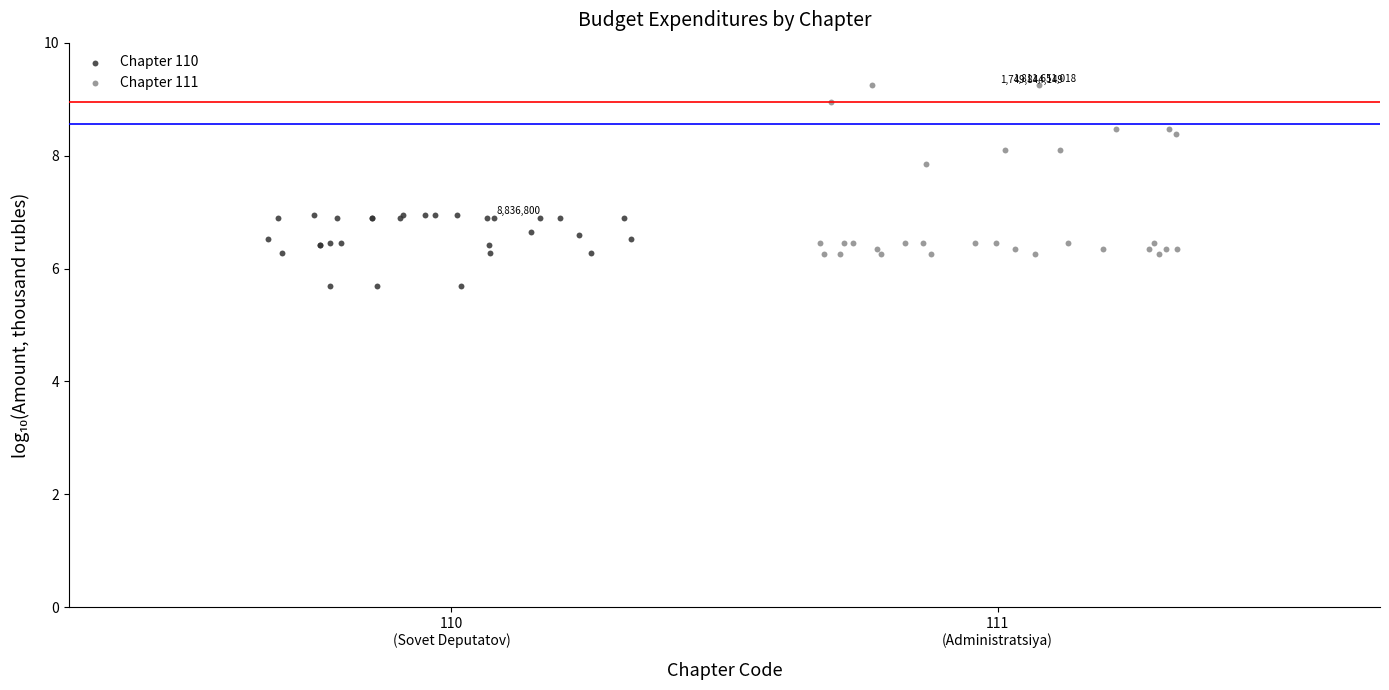

Which series reaches the maximum Y coordinate?

Chapter 111